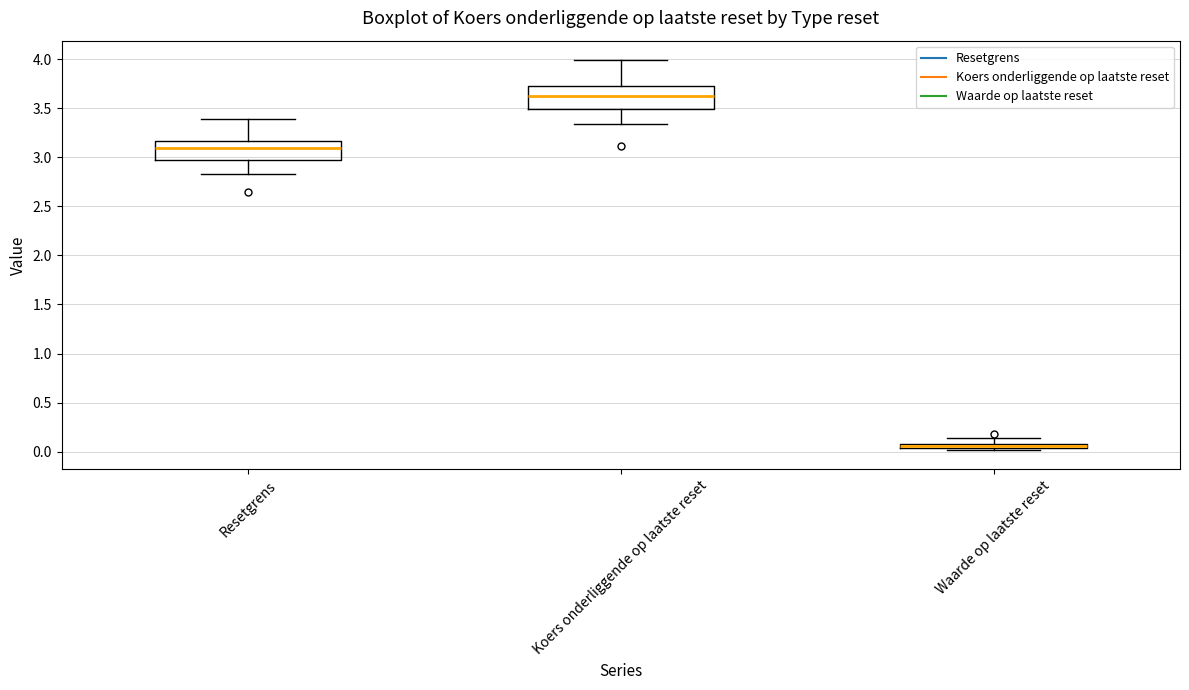

Where does the median line of the box for Resetgrens sit on the y-axis? The values are not printed on the chart, so give them approximately, as read against the axis.

3.10